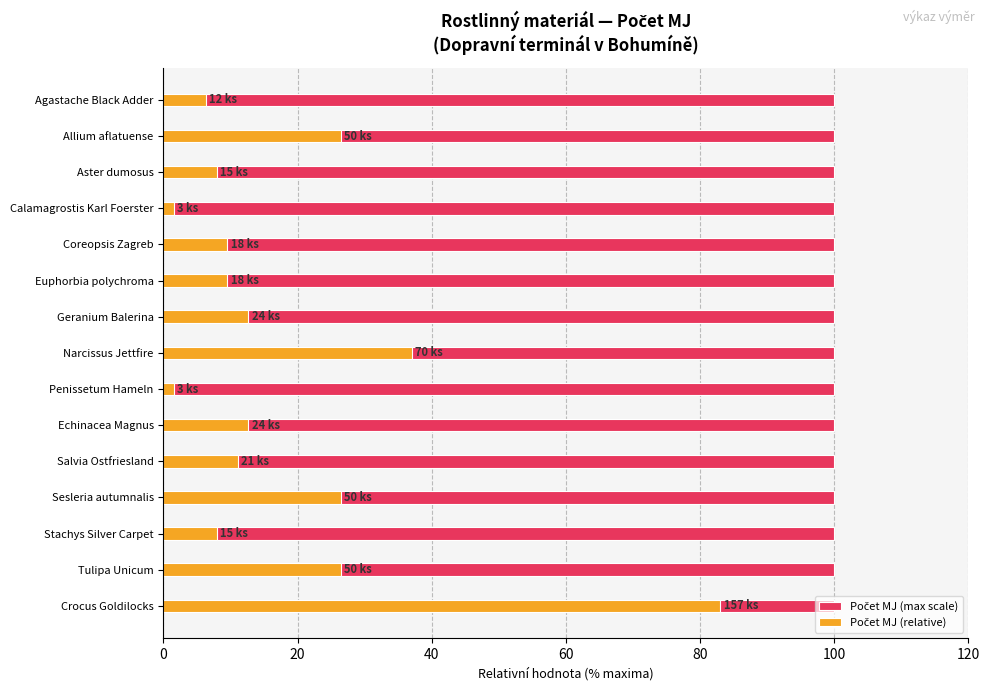

How many series are shown in this chart?

2